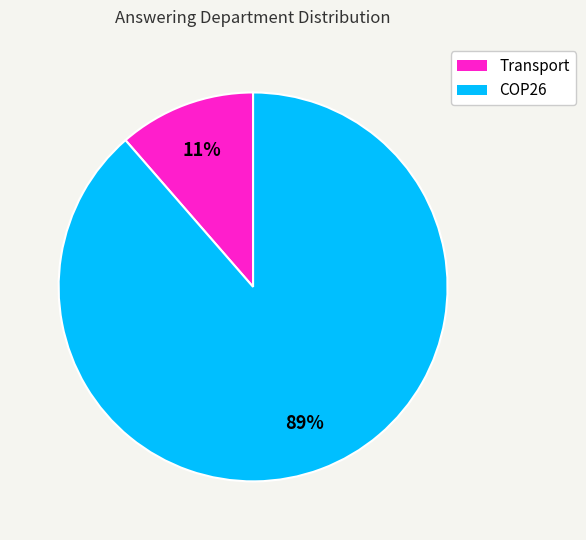

Rank the categories by value from lowest to highest.

Transport, COP26